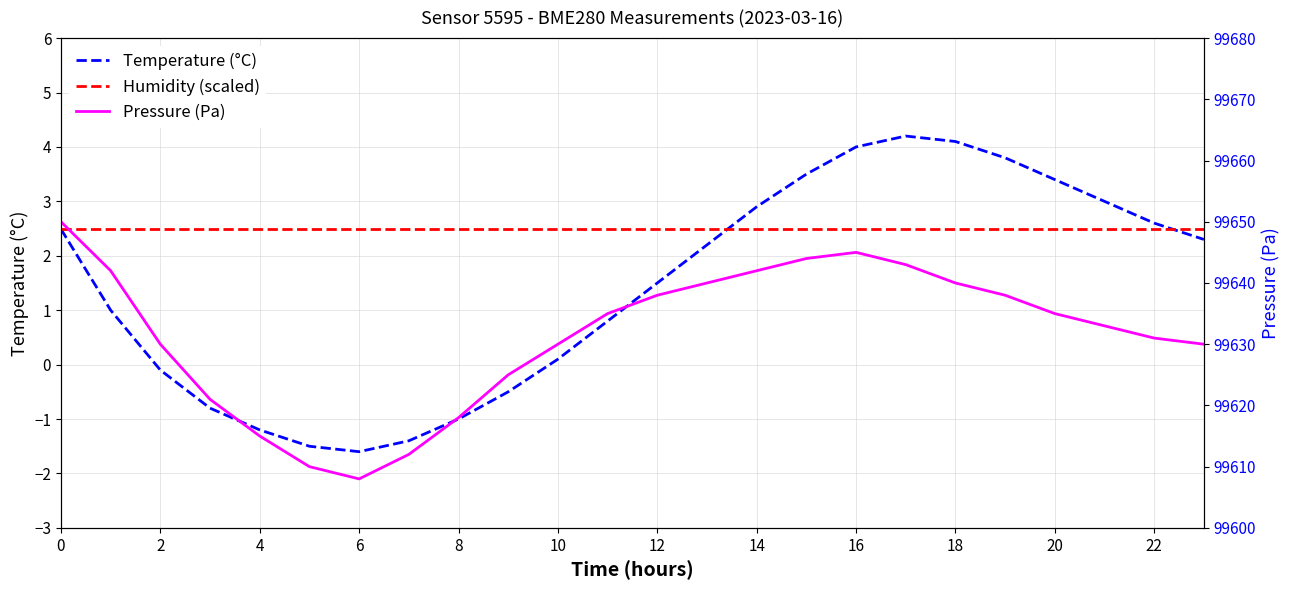

The value of Humidity (scaled) at 16 is 1.4. True or false?

False